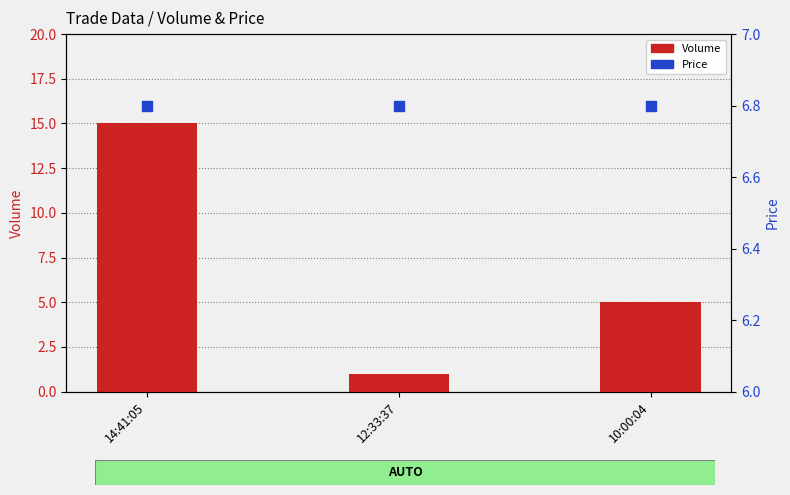

Which series contains the lowest Y value?

Volume